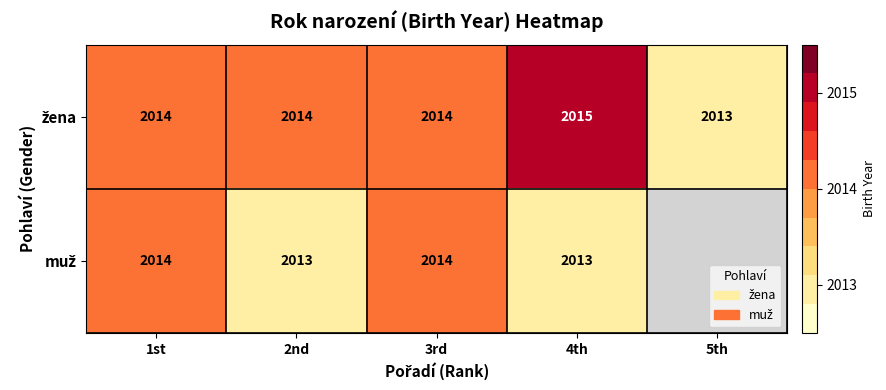

What is the total value across all series at 4th?

4028